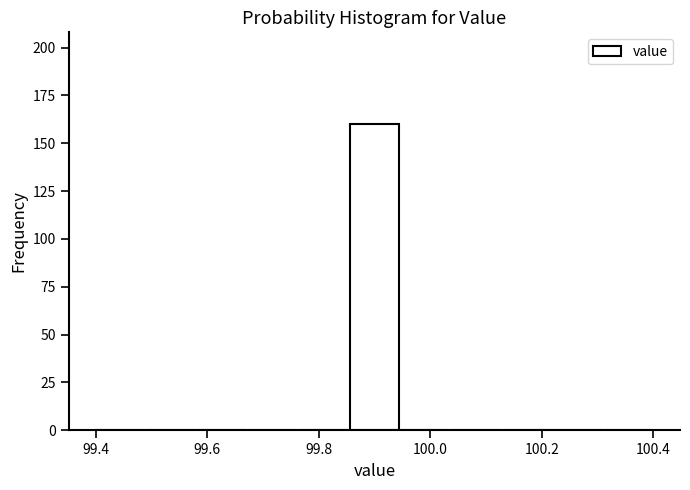

Reading left to right, list every bar in this chart as the range it spans on the x-axis followed by its height. Neither the bar edges nor the heights are printed on the chart, so give them approximately, as read against the axes.

99.40 to 99.50: 0
99.50 to 99.58: 0
99.58 to 99.68: 0
99.68 to 99.76: 0
99.76 to 99.86: 0
99.86 to 99.94: 160
99.94 to 100.04: 0
100.04 to 100.12: 0
100.12 to 100.22: 0
100.22 to 100.30: 0
100.30 to 100.40: 0